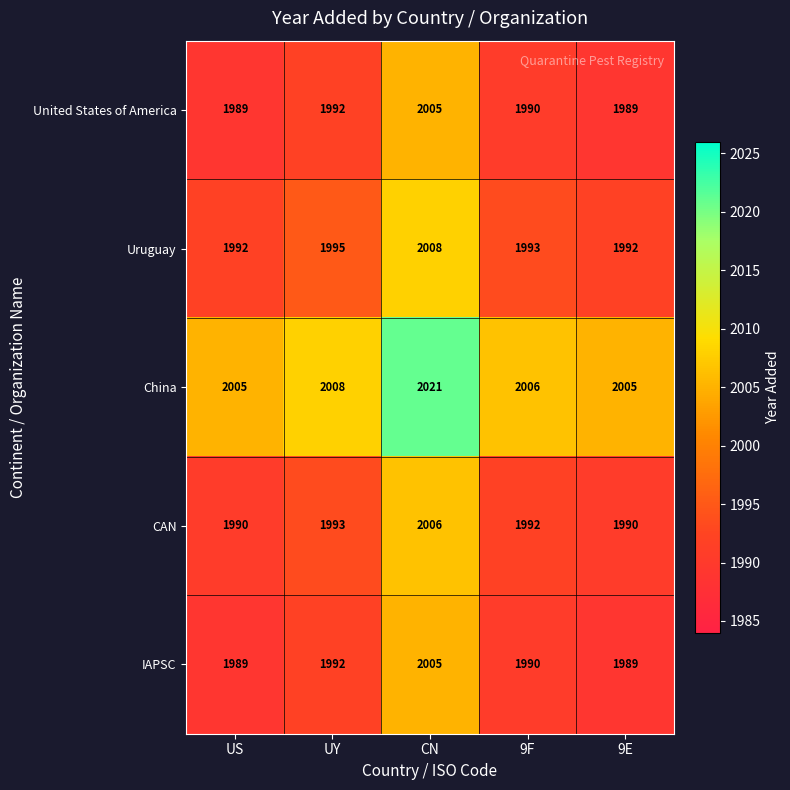

The value of Uruguay at US is 1992. True or false?

True